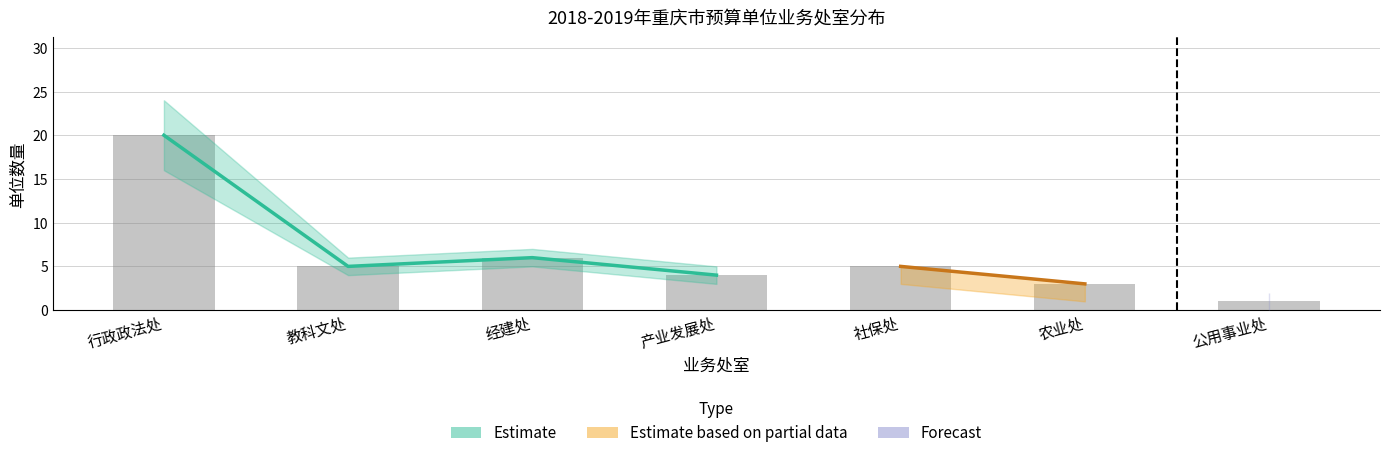

Between 经建处 and 行政政法处, which is larger?

行政政法处